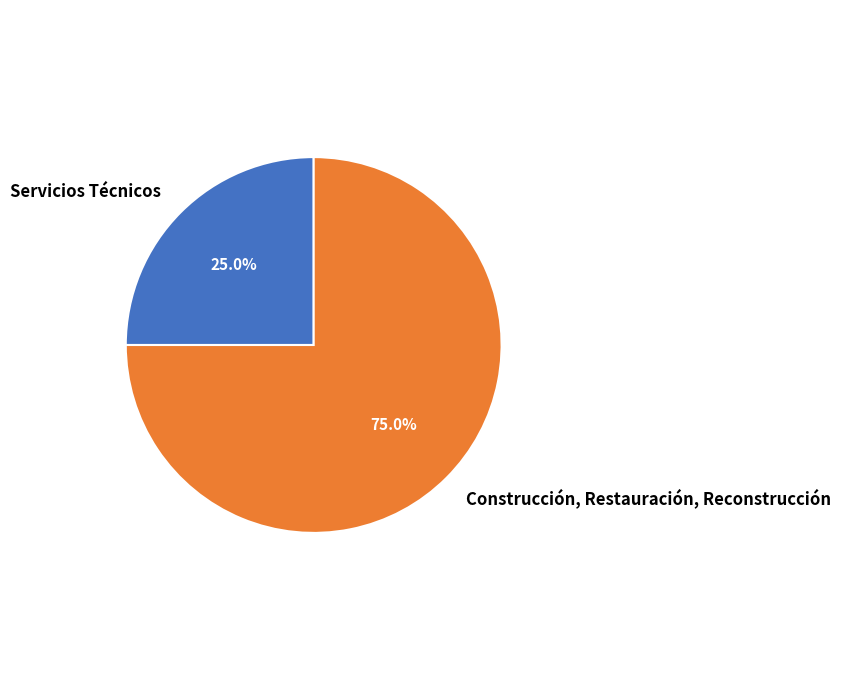

Between Construcción, Restauración, Reconstrucción and Servicios Técnicos, which is larger?

Construcción, Restauración, Reconstrucción